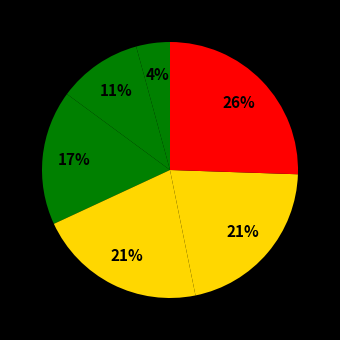

To the nearest percent, what is the average slice percentage?

17%